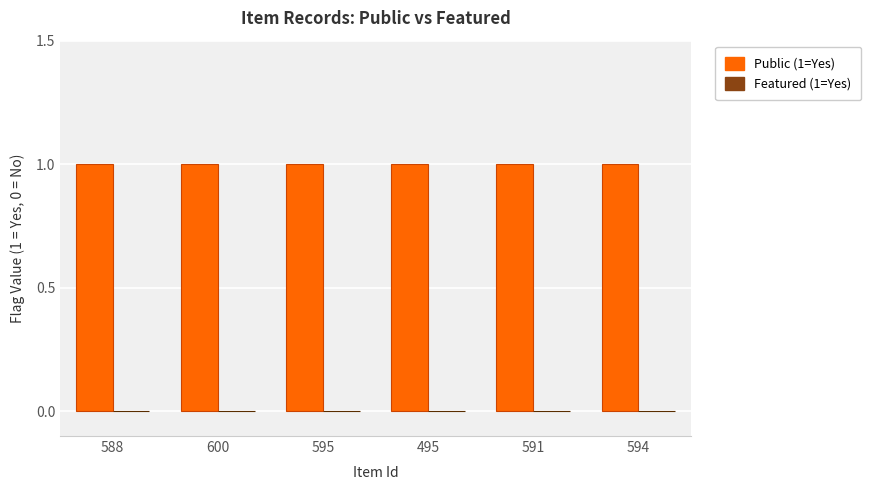

What is the label of the 2nd bar from the right?

591